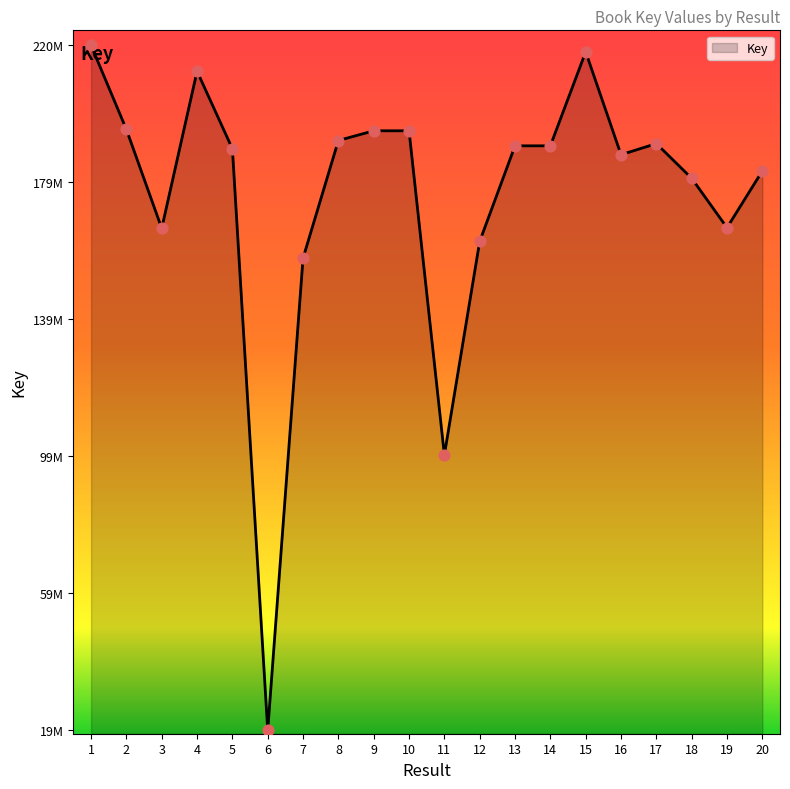

Approximately how many times larger is the value at 18 compared to 5?

1.0